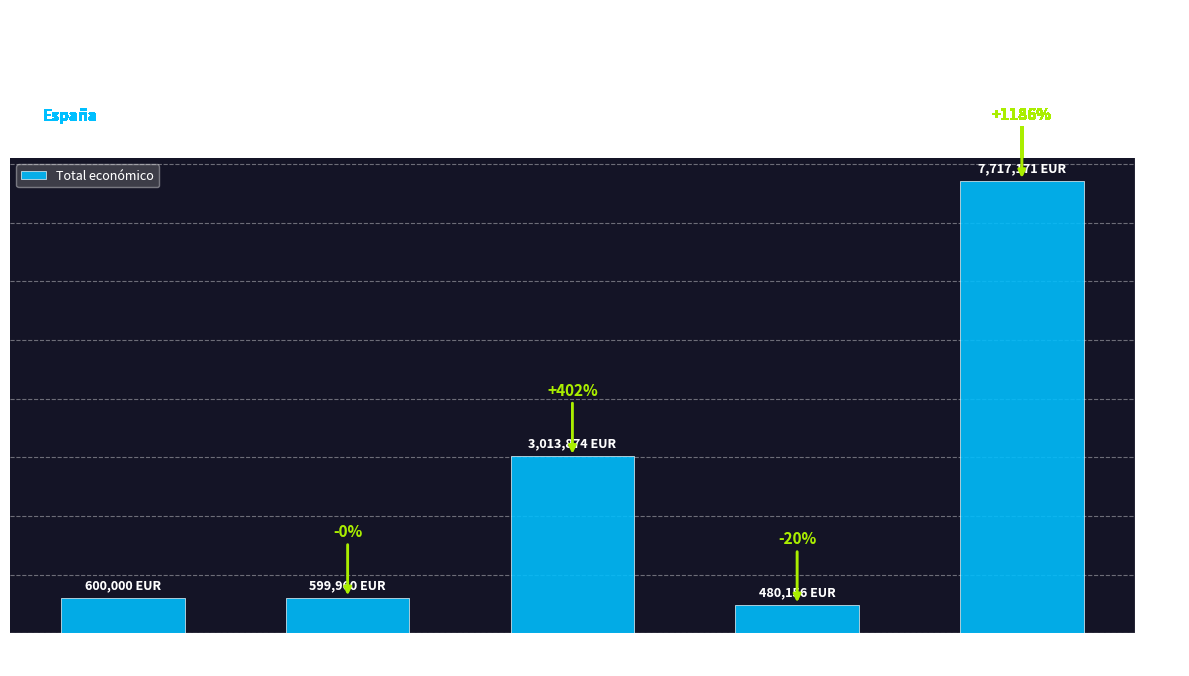

Is it true that the value at Vigiasan TF
(2018) is 4725159?

False